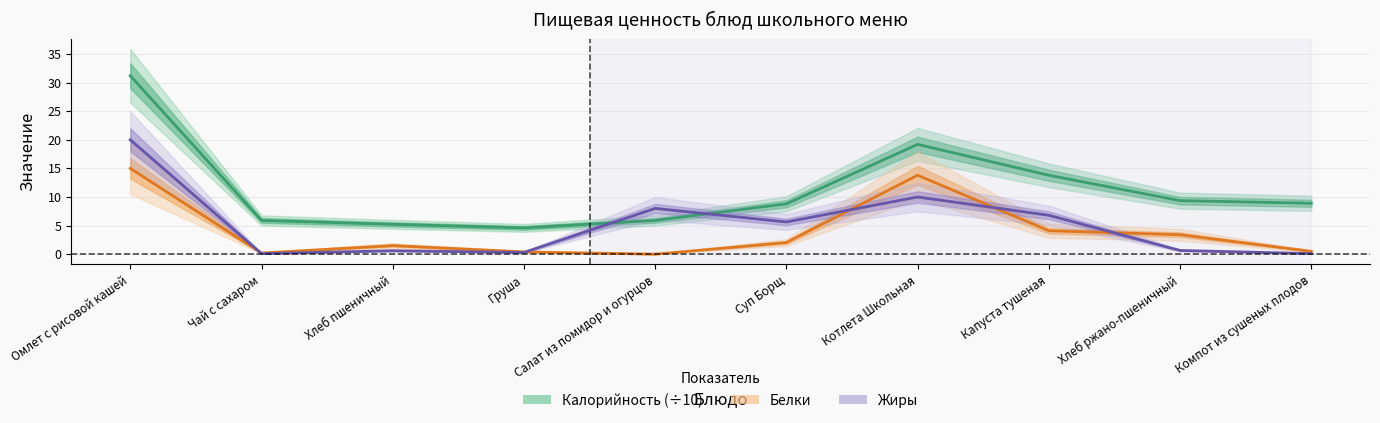

Between Котлета Школьная and Чай с сахаром, which is larger?

Котлета Школьная